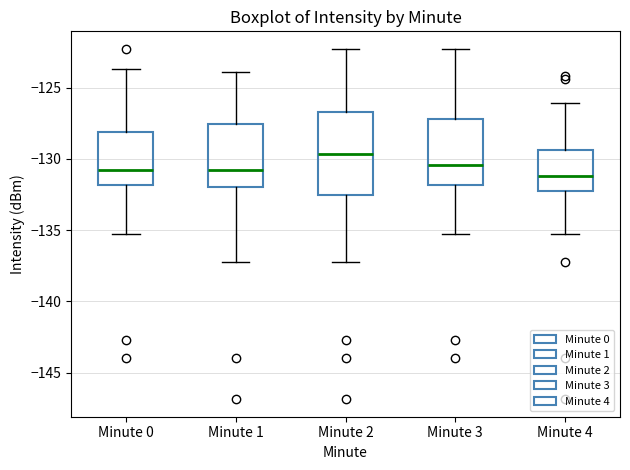

Reading left to right, transcribe this box plot: for each box, give where its median line is, the range the box spans, and where its two whiskers end, as read against the y-axis. The values are not printed on the chart, so give them approximately, as read against the axis.

Minute 0: median -131.0, box -132.0 to -128.0, whiskers -135.5 to -123.5
Minute 1: median -131.0, box -132.0 to -127.5, whiskers -137.0 to -124.0
Minute 2: median -129.5, box -132.5 to -126.5, whiskers -137.0 to -122.5
Minute 3: median -130.5, box -132.0 to -127.0, whiskers -135.5 to -122.5
Minute 4: median -131.0, box -132.0 to -129.5, whiskers -135.5 to -126.0